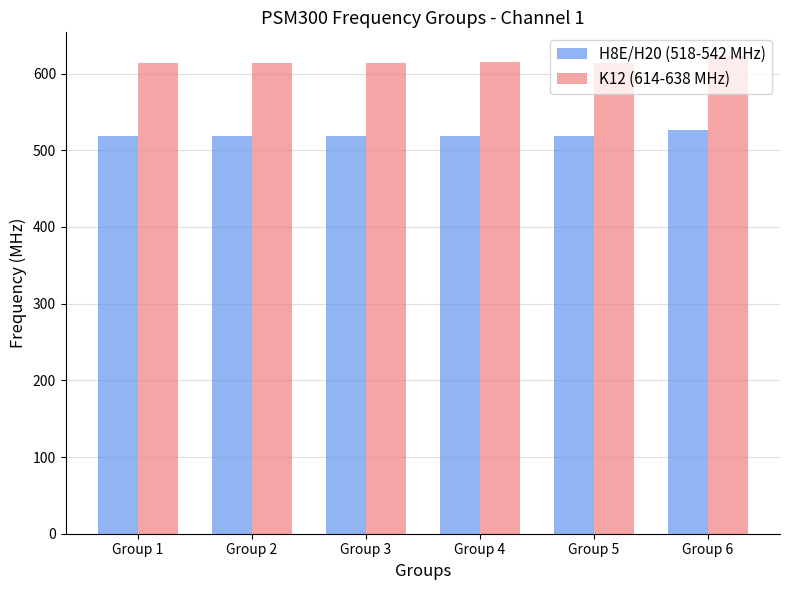

Which series changed the most between Group 2 and Group 6?

K12 (614-638 MHz)